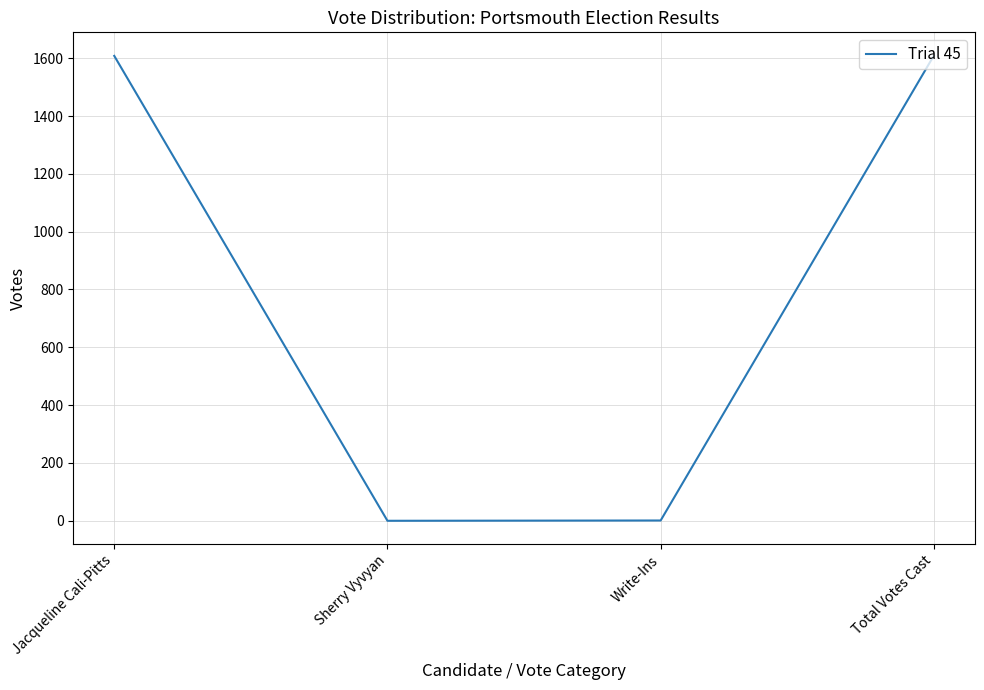

True or false: the data shows 1609 at Total Votes Cast.

True